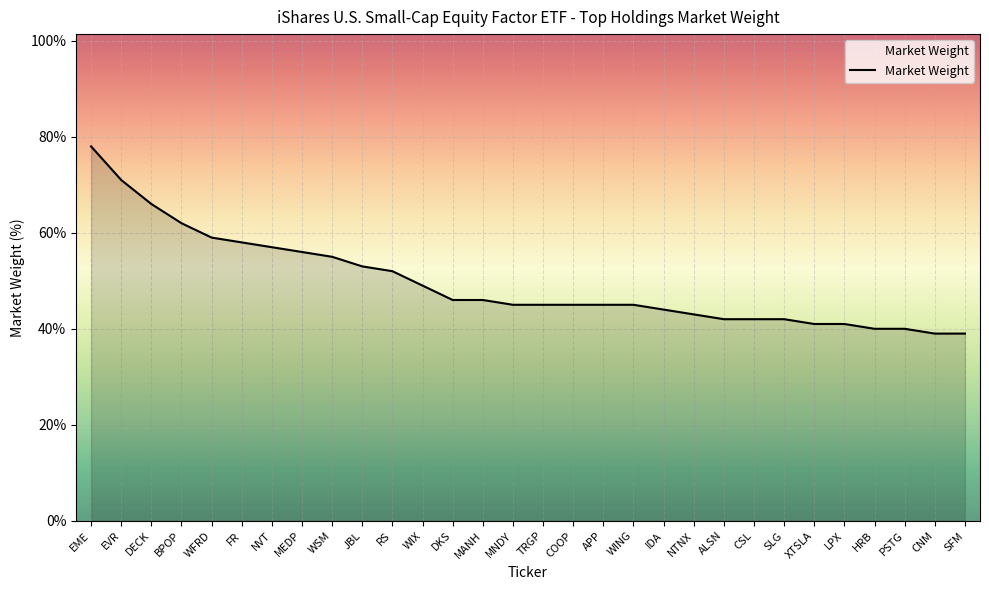

Does the chart display data point markers on the line(s)?

No